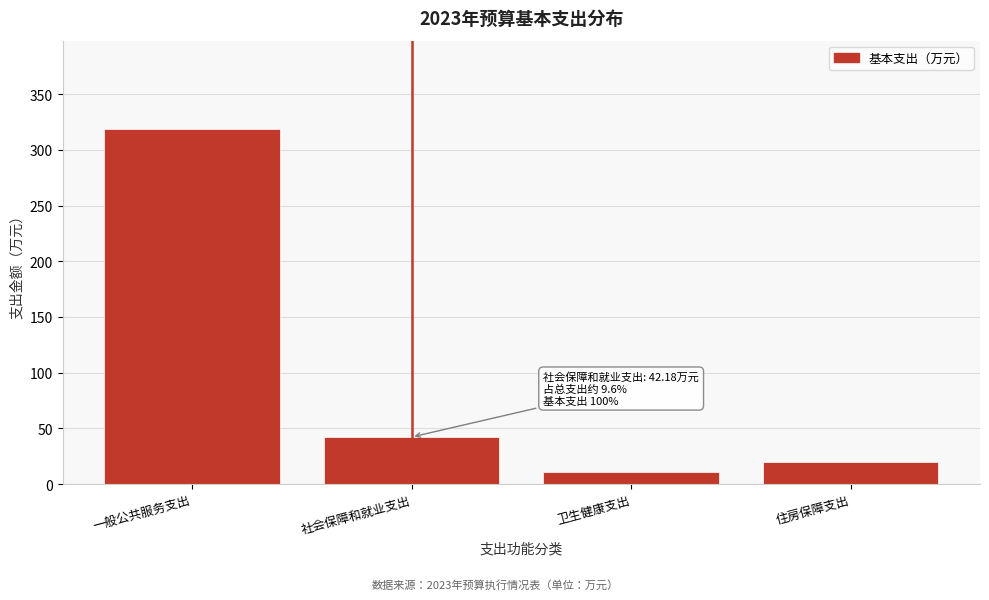

Reading left to right, what are all the values shown in this chart?

一般公共服务支出=318.4	社会保障和就业支出=42.2	卫生健康支出=10.4	住房保障支出=19.5